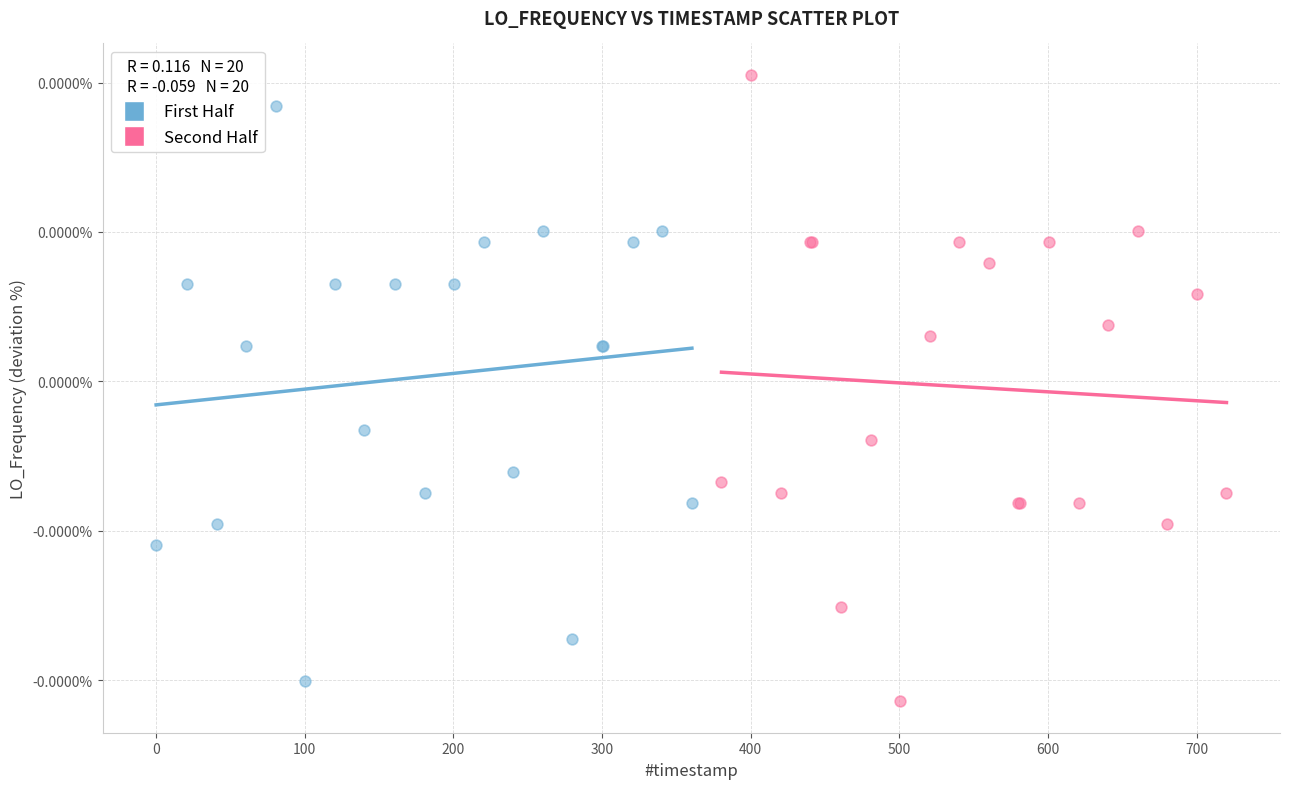

Which series reaches the maximum Y coordinate?

Second Half